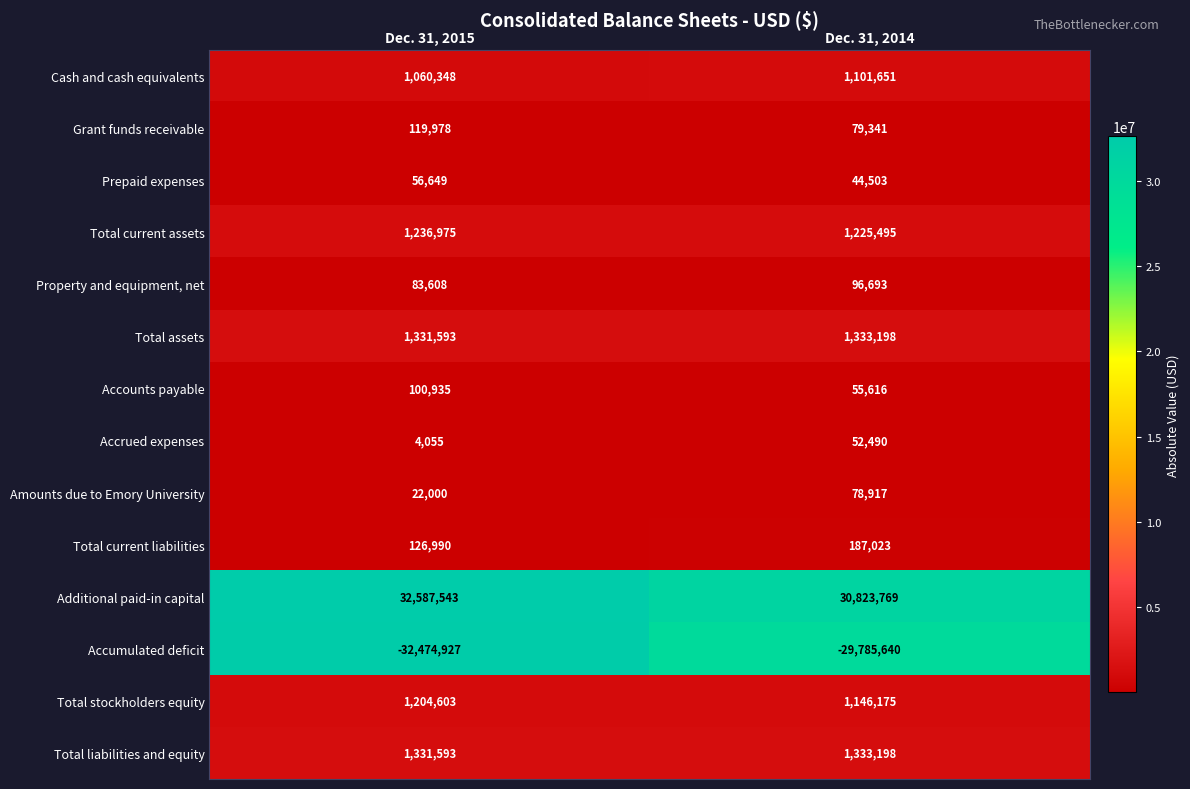

List the labels in order of Accounts payable value, largest first.

Dec. 31, 2015, Dec. 31, 2014